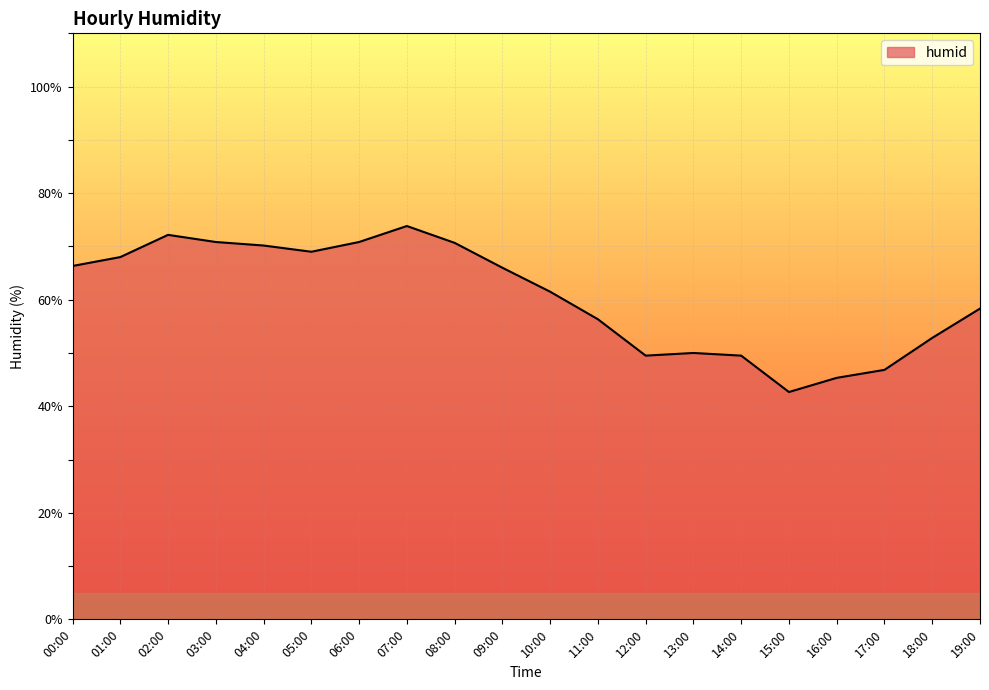

True or false: there are more than 1 points higher than both neighbors.

True